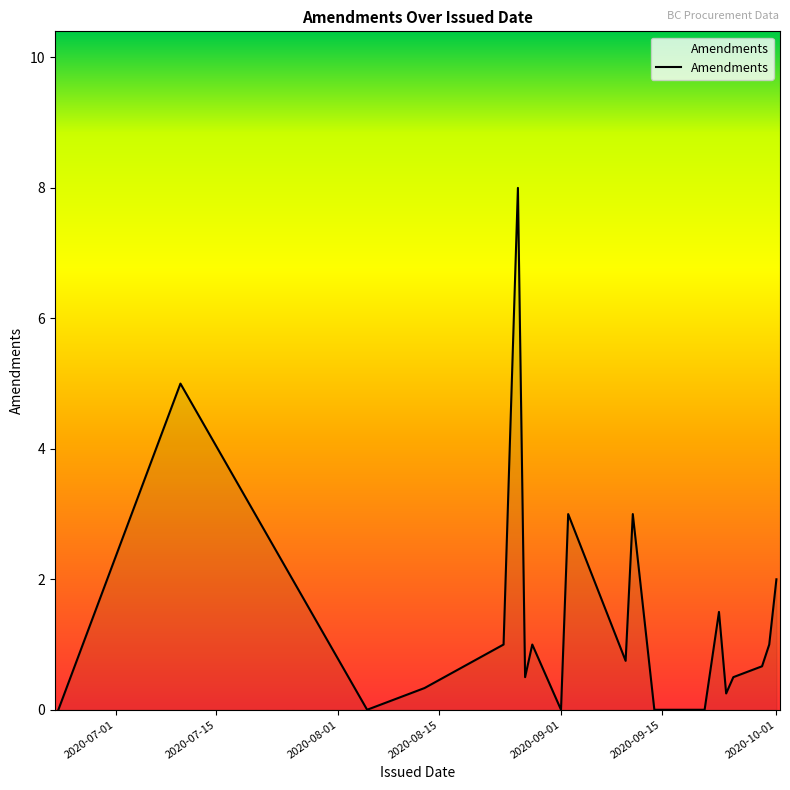

What is the difference between the maximum and minimum values?

8.0